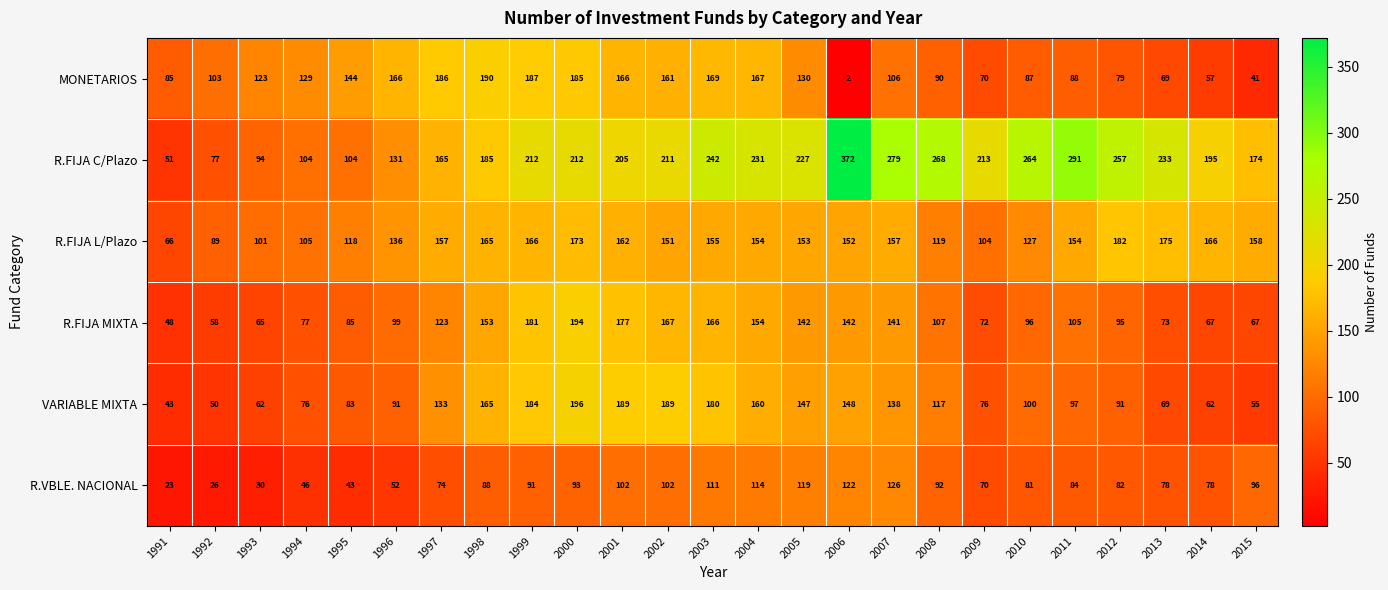

At which label is VARIABLE MIXTA closest to 119?

2008